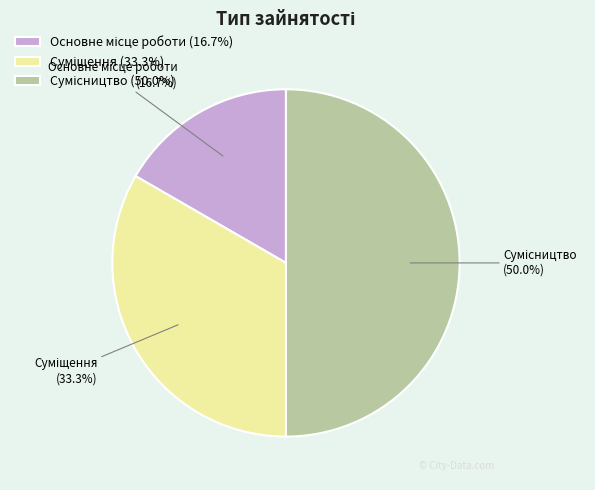

How many slices are in this pie chart?

3